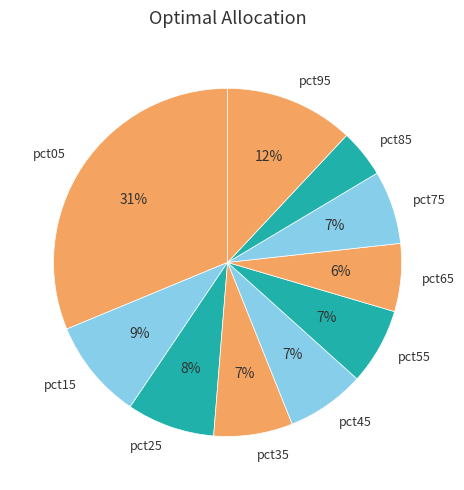

Do pct85 and pct75 together represent more than half of the pie?

No